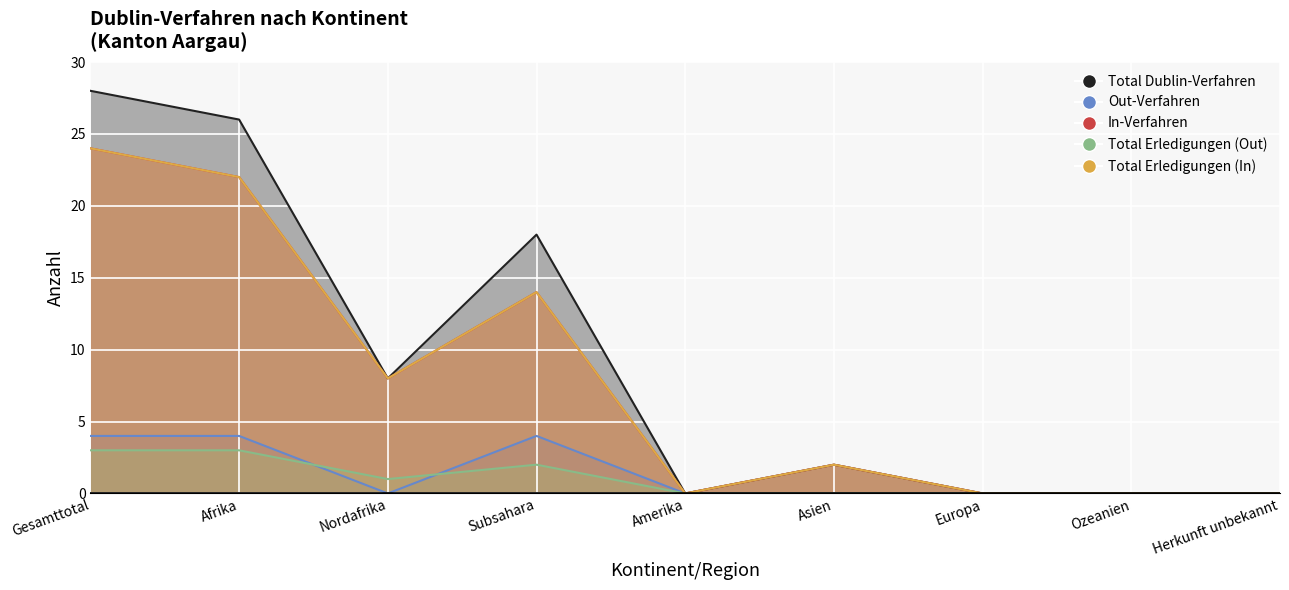

What is the difference between the maximum and minimum values in the Total Erledigungen (Out) series?

3